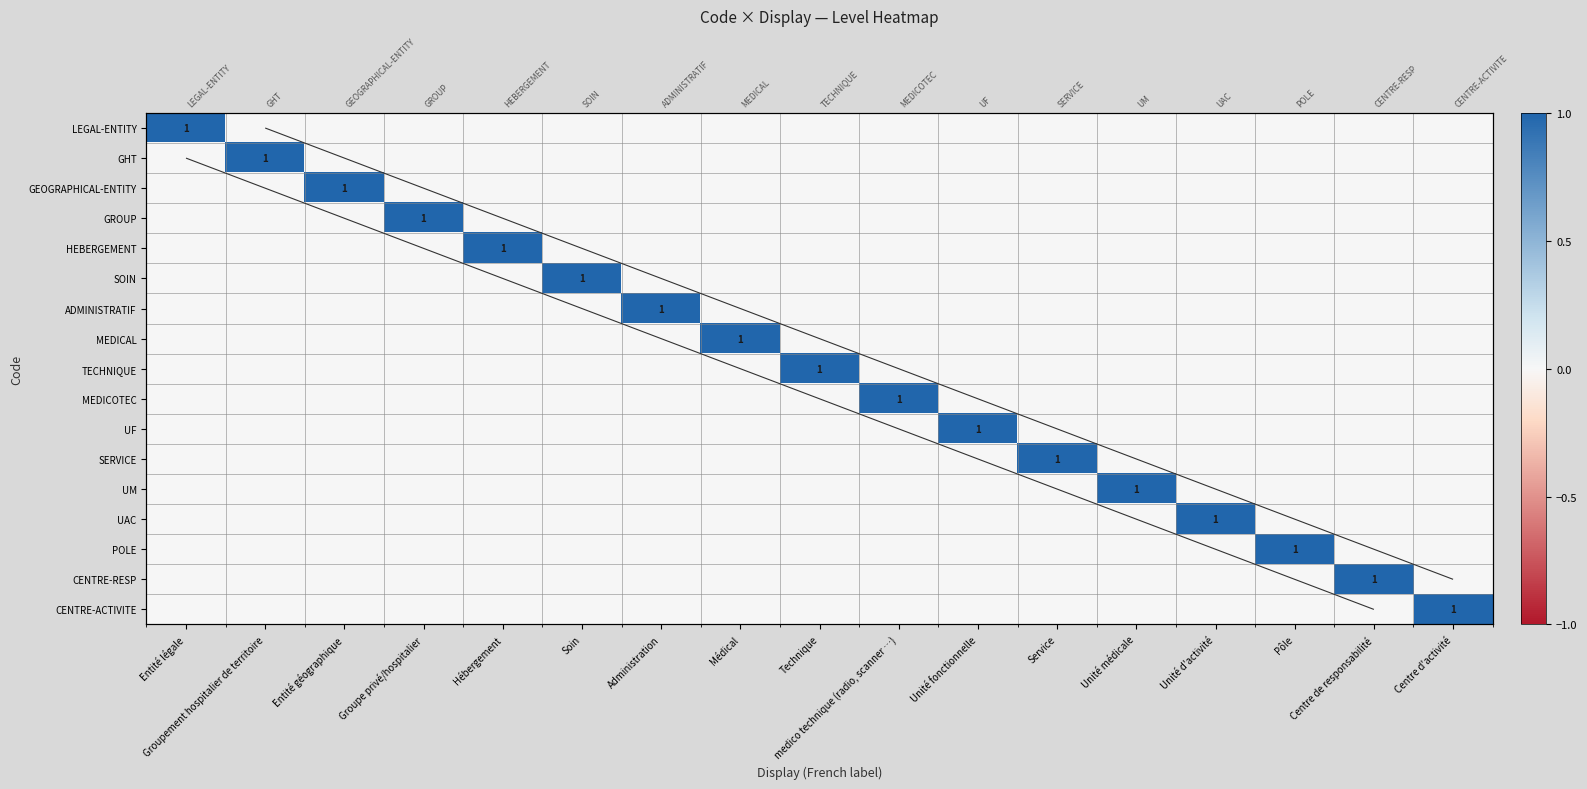

Which category has the lowest value in the ADMINISTRATIF series?

Entité légale